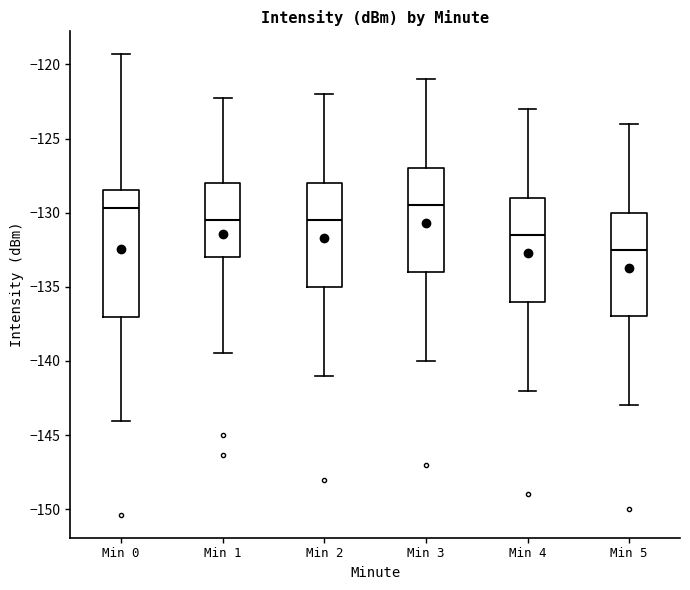

Reading left to right, read every box against the y-axis: the position of its median line, the range the box covers, and the ends of its whiskers. The values are not printed on the chart, so give them approximately, as read against the axis.

Min 0: median -129.5, box -137.0 to -128.5, whiskers -144.0 to -119.5
Min 1: median -130.5, box -133.0 to -128.0, whiskers -139.5 to -122.5
Min 2: median -130.5, box -135.0 to -128.0, whiskers -141.0 to -122.0
Min 3: median -129.5, box -134.0 to -127.0, whiskers -140.0 to -121.0
Min 4: median -131.5, box -136.0 to -129.0, whiskers -142.0 to -123.0
Min 5: median -132.5, box -137.0 to -130.0, whiskers -143.0 to -124.0